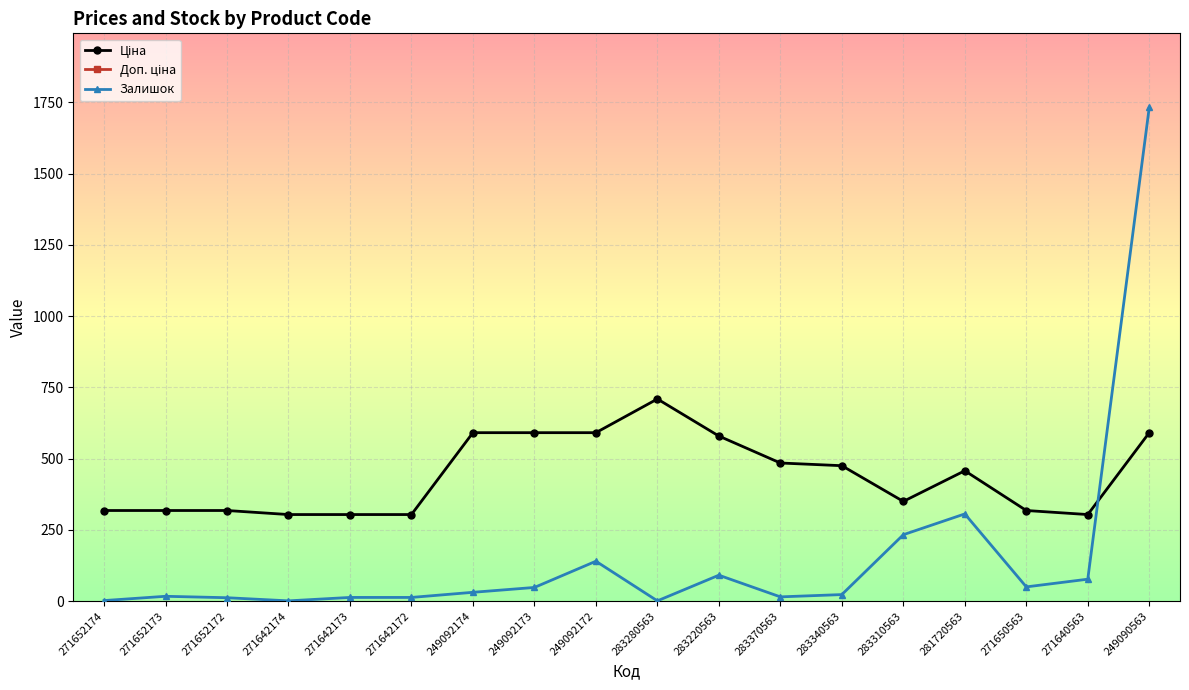

Reading left to right, extract all data points from this chart.

Ціна: 317.9	317.9	317.9	303.8	303.8	303.8	591.0	591.0	591.0	709.1	579.1	484.6	475.1	349.9	457.4	317.9	303.8	591.0
Доп. ціна: 2543.5	2543.5	2543.5	2430.0	2430.0	2430.0	2363.8	2363.8	2363.8	2836.6	2316.6	4845.9	4751.3	3498.5	2744.4	2543.5	2430.0	2363.8
Залишок: 2.0	17.0	12.0	1.0	13.0	13.0	31.0	48.0	140.0	1.0	91.0	15.0	23.0	233.0	306.0	50.0	77.0	1732.0